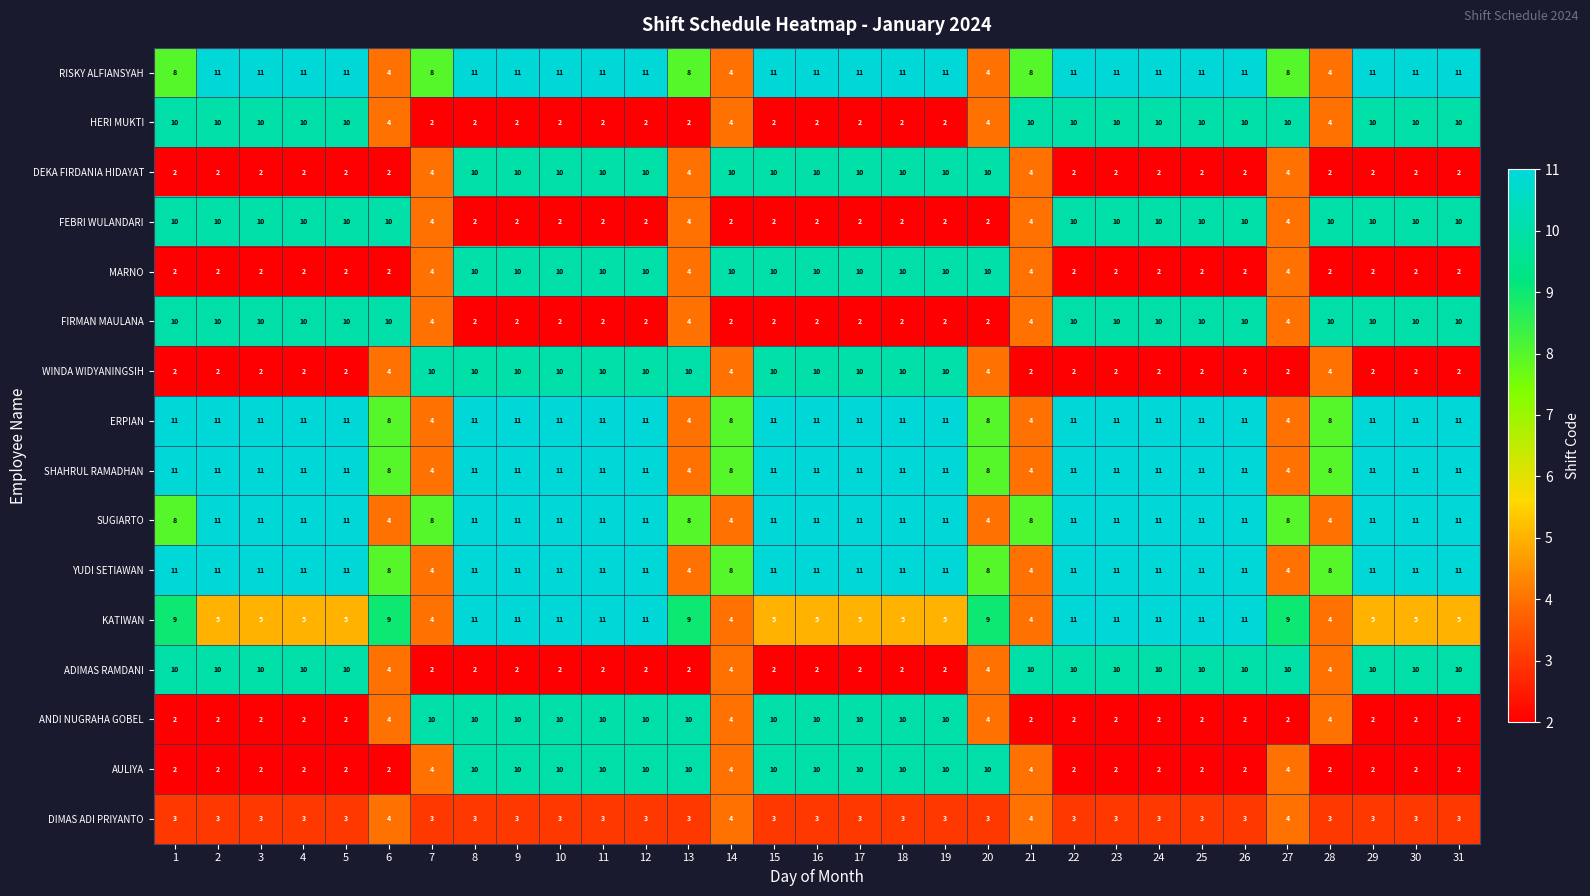

What is the maximum value for DEKA FIRDANIA HIDAYAT?

10